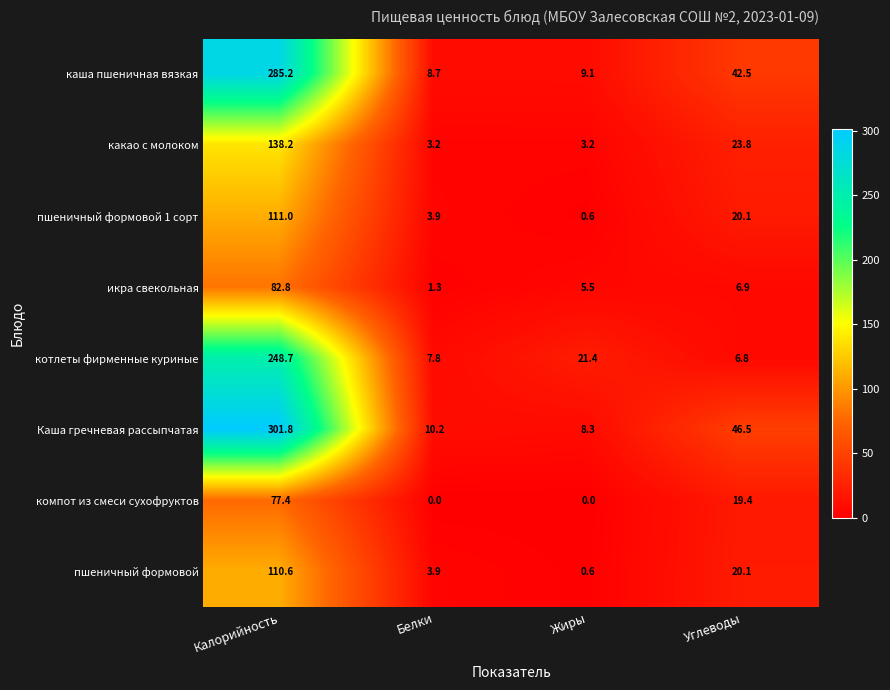

Which series has the widest spread of values?

Каша гречневая рассыпчатая